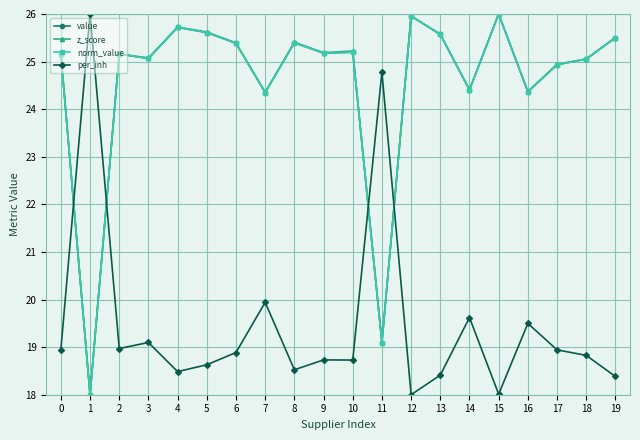

Is the value of value at 12 greater than the value of z_score at 17?

Yes